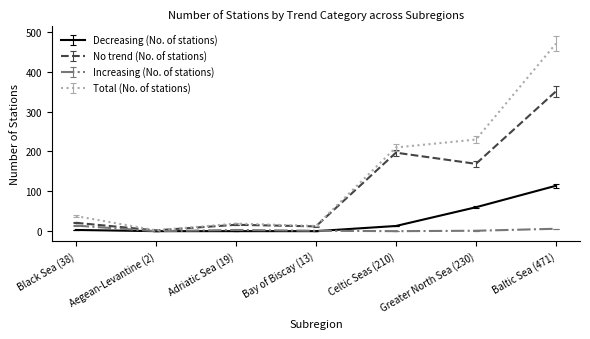

How many lines are shown in the chart?

4